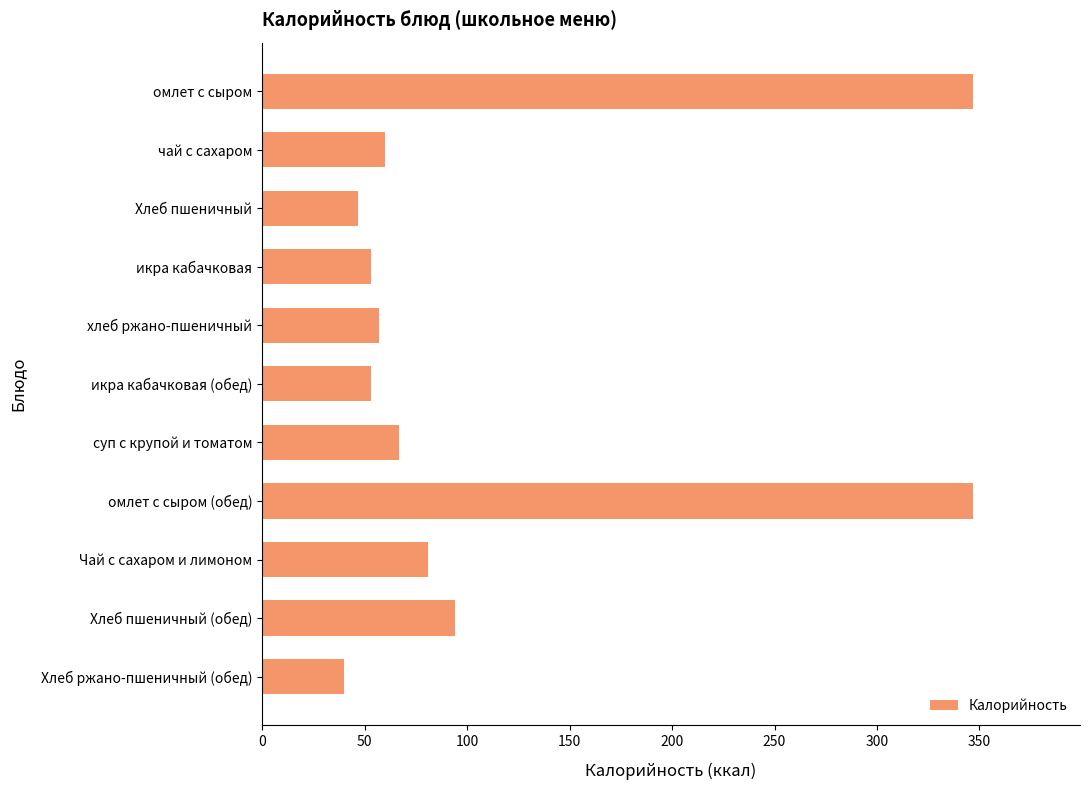

What is the difference between the second highest and minimum values?

307